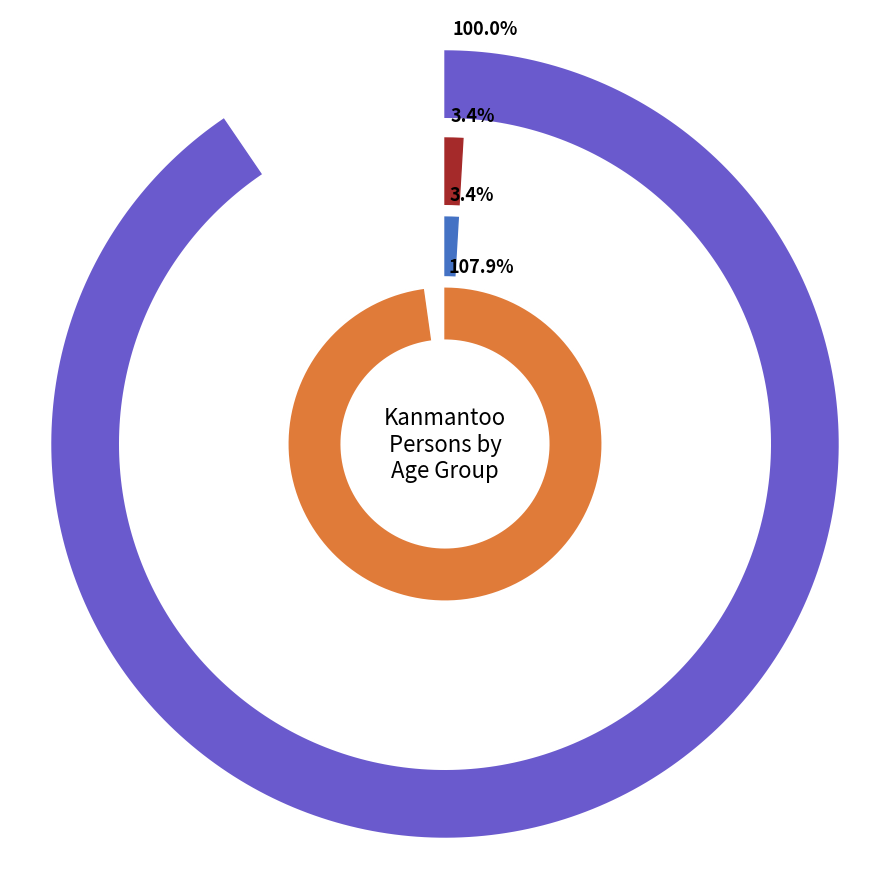

To the nearest percent, what percentage of the pie is 30-34 years?

7%